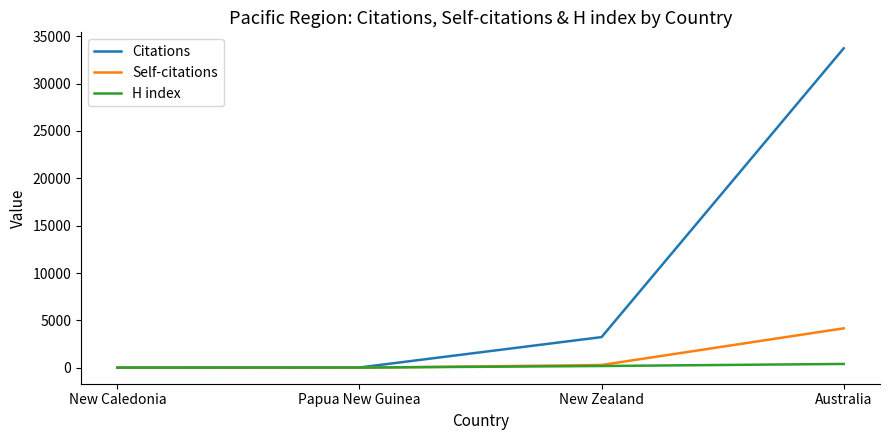

What is the sum of all Self-citations values?

4455